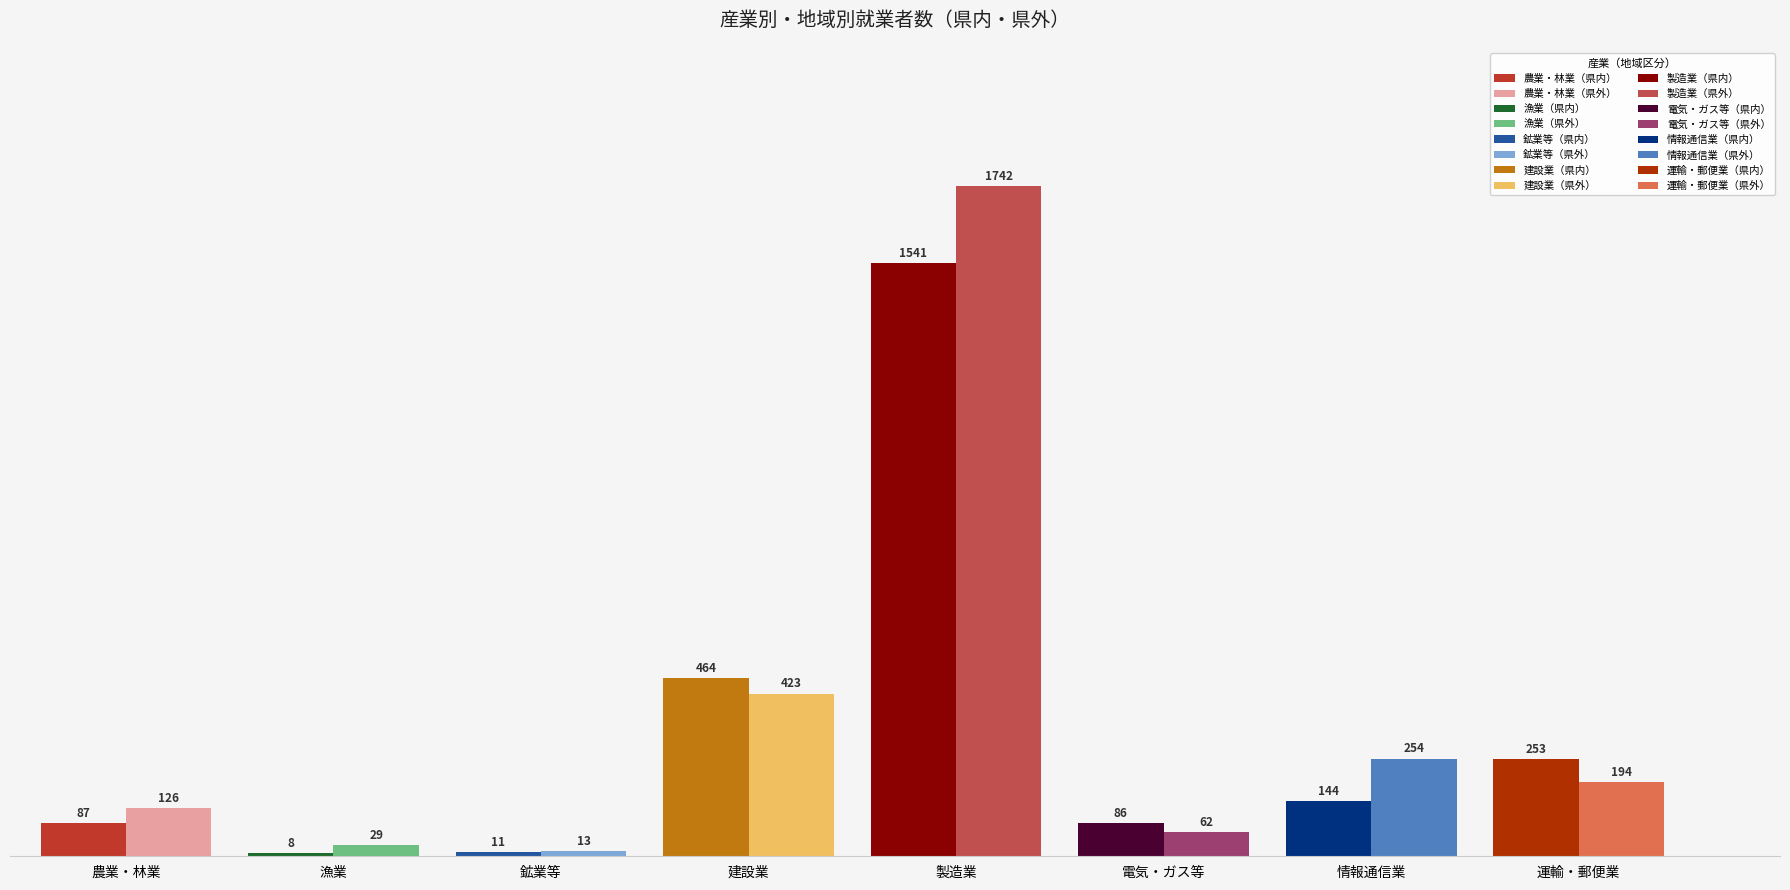

Where does the 県外 series first go above 194?

3